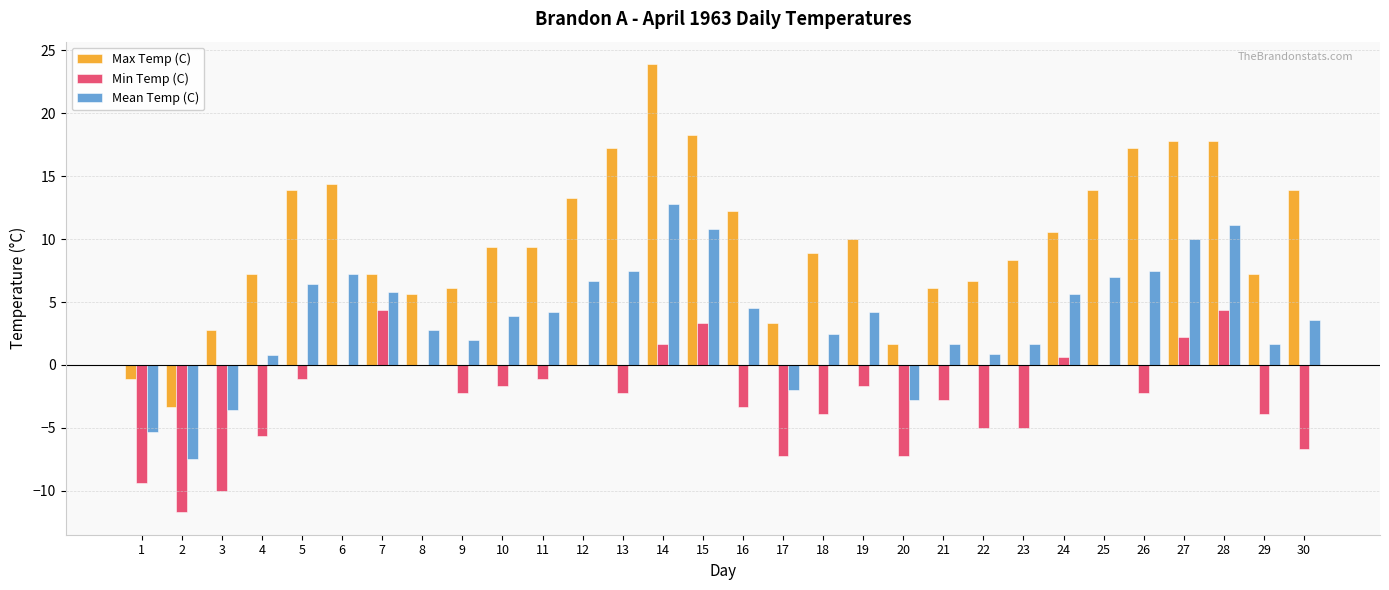

Which series changed the most between 14 and 28?

Max Temp (C)